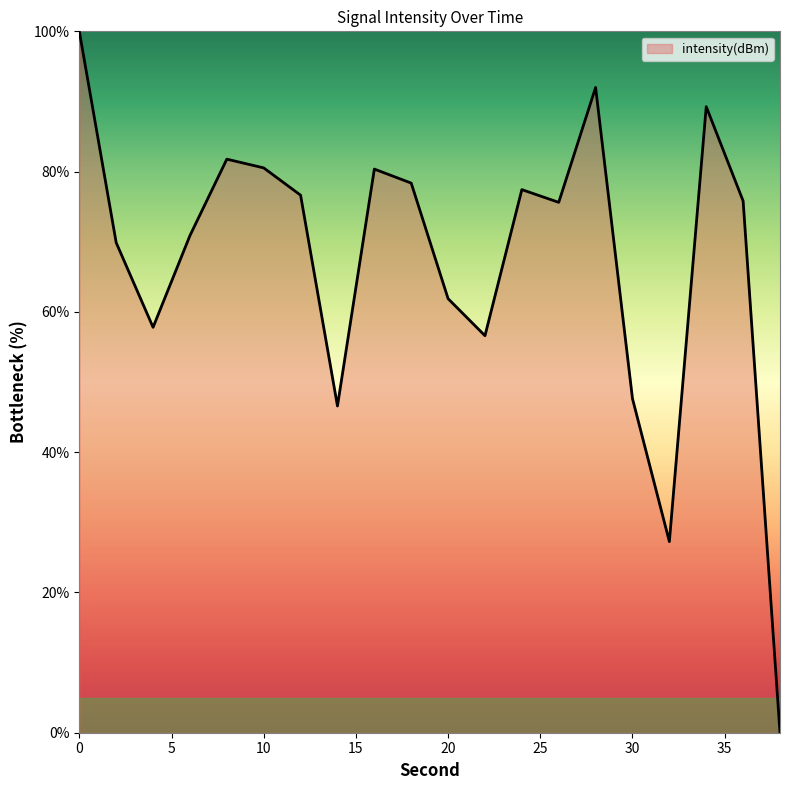

Does the chart have visible grid lines?

No